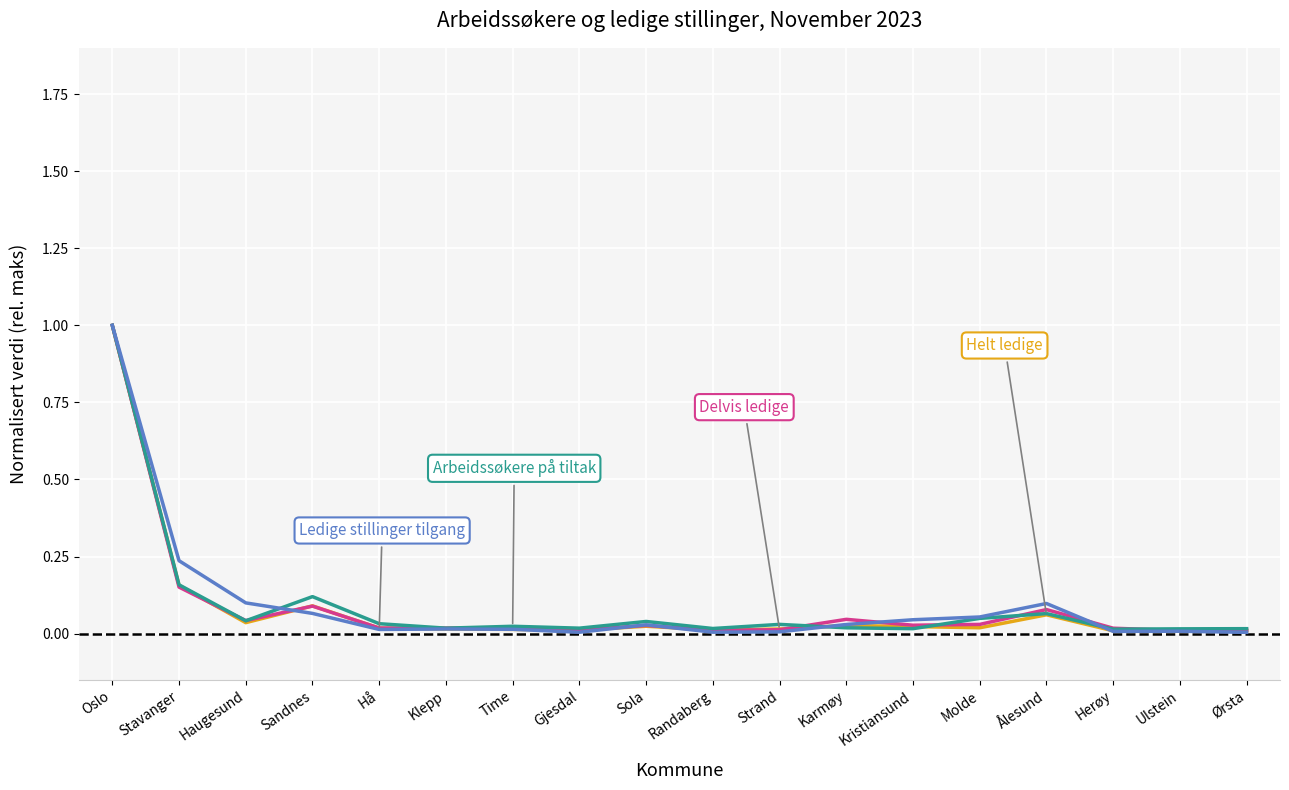

Count the number of categories in the chart.

18